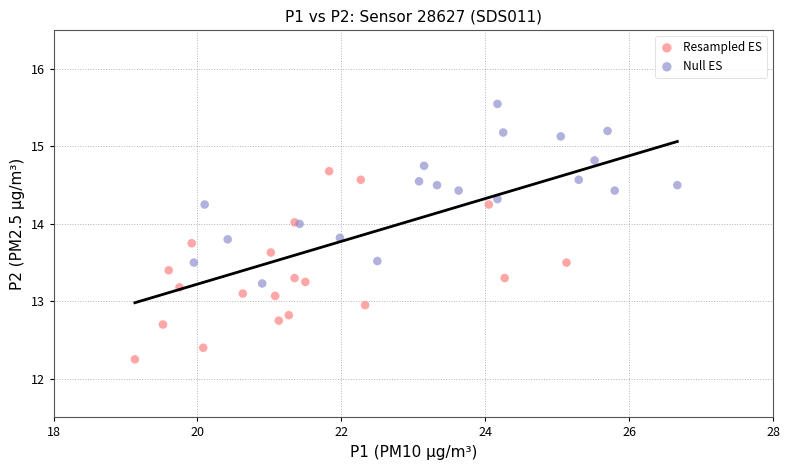

Which series reaches the maximum Y coordinate?

Null ES